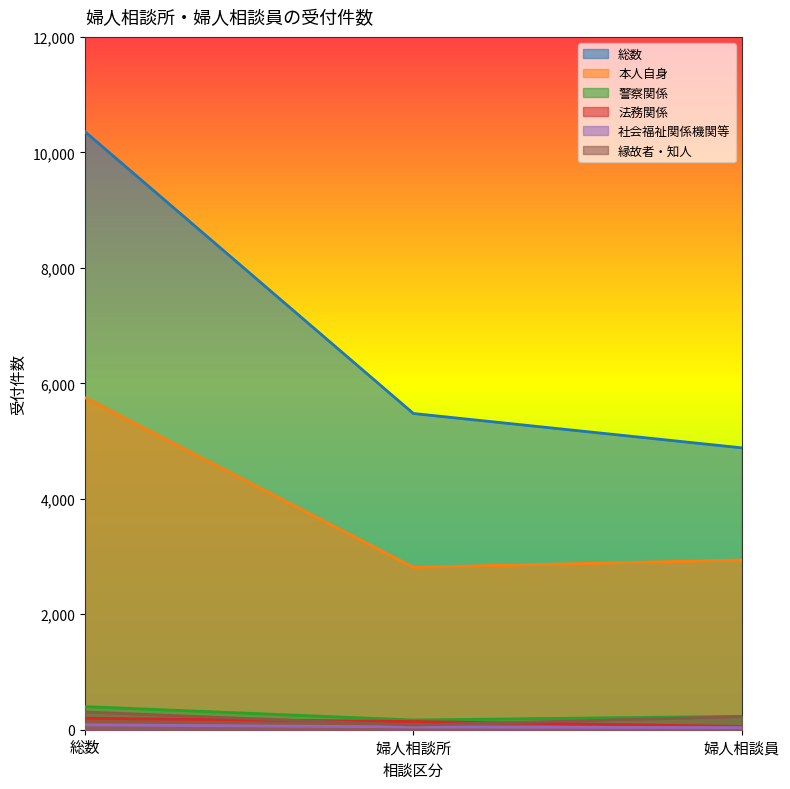

What value does the 社会福祉関係機関等 series have at 総数, to the nearest 10?

80